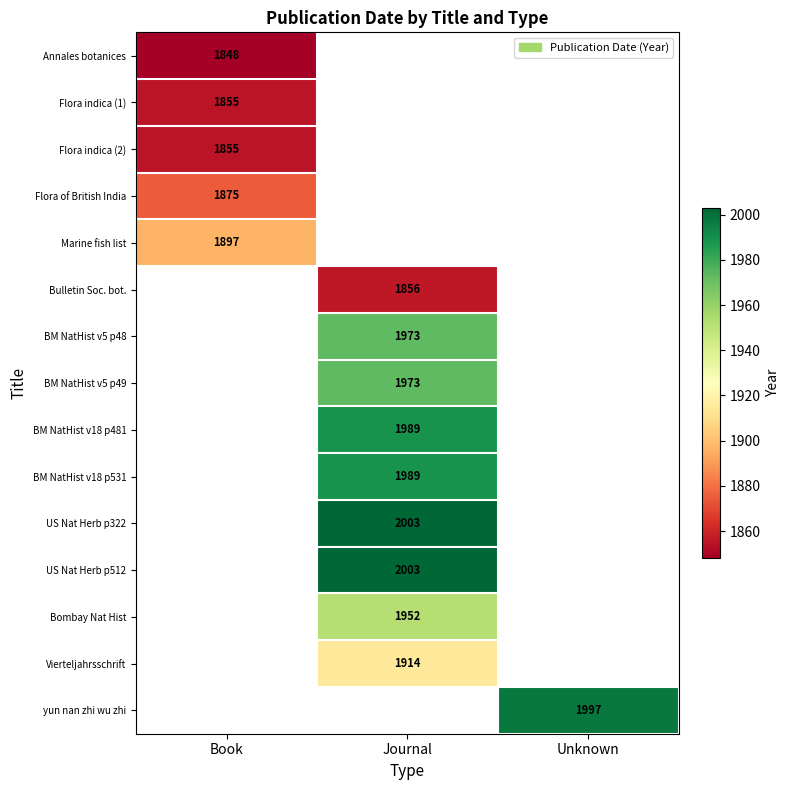

Which category has the lowest value across all series?

Book